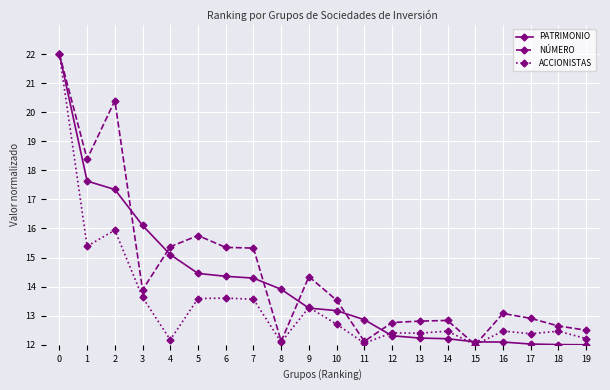

True or false: PATRIMONIO has a value of 13.9 at 8.

True